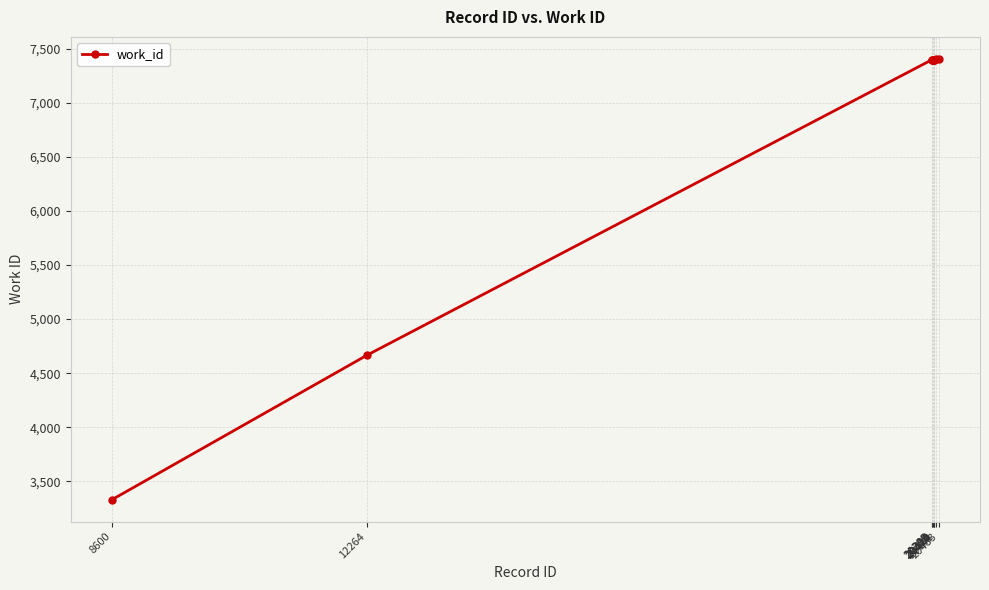

Does the chart display data point markers on the line(s)?

Yes